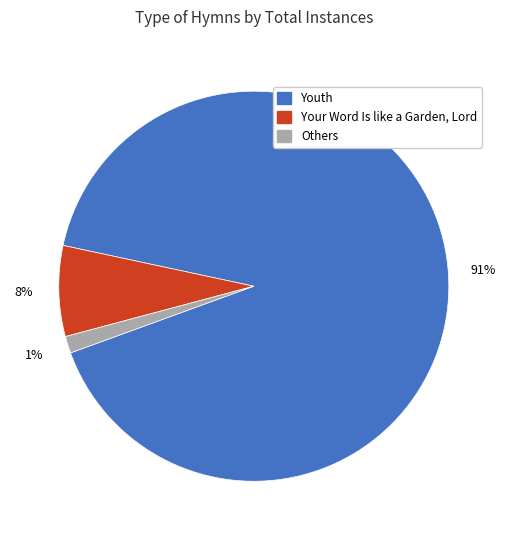

Combined, do Others and Your Word Is like a Garden, Lord account for over 50%?

No